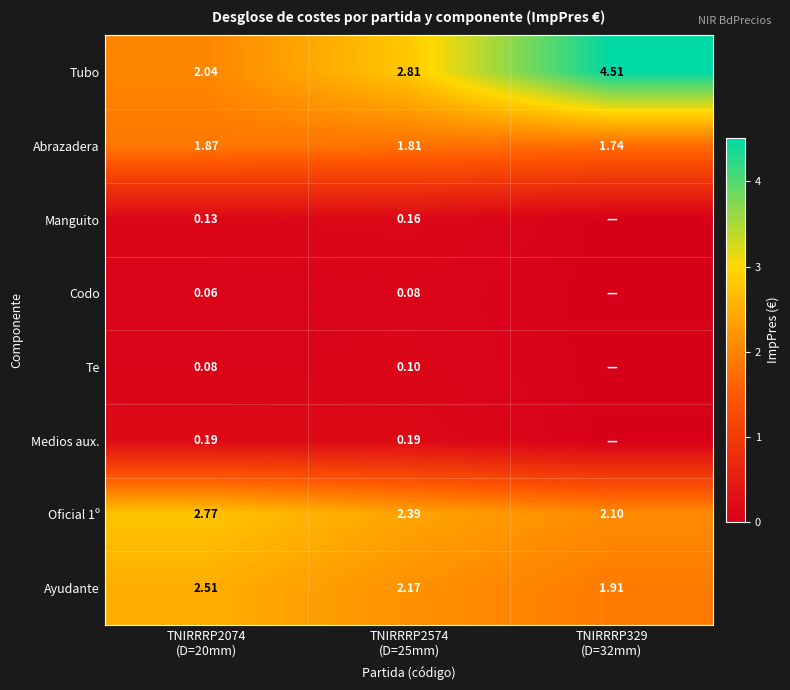

At which category is the sum across all series the highest?

TNIRRRP329
(D=32mm)